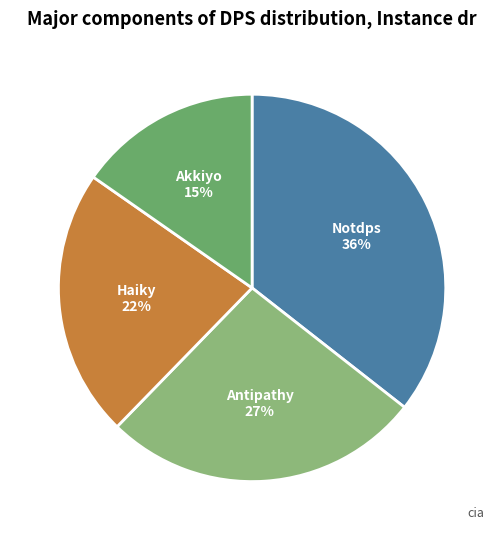

Is the sum of Notdps and Haiky greater than half?

Yes